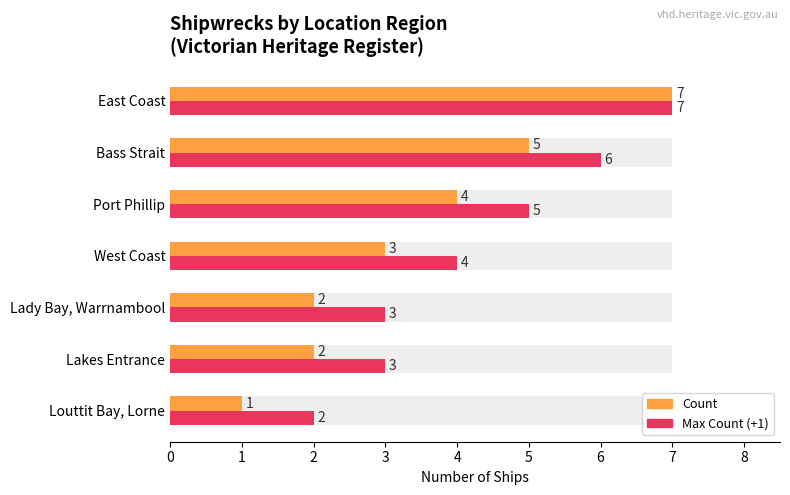

What is the greatest value displayed?

7